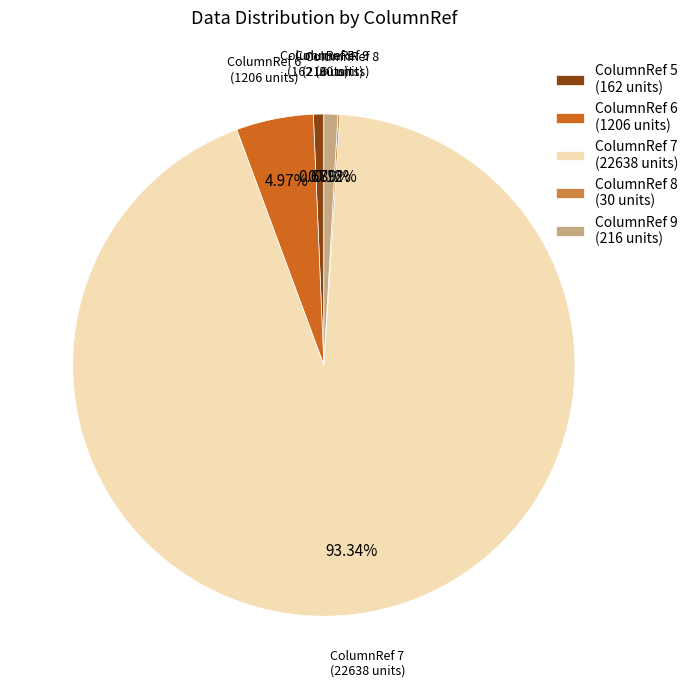

Between ColumnRef 9 (216 units) and ColumnRef 7 (22638 units), which is larger?

ColumnRef 7 (22638 units)